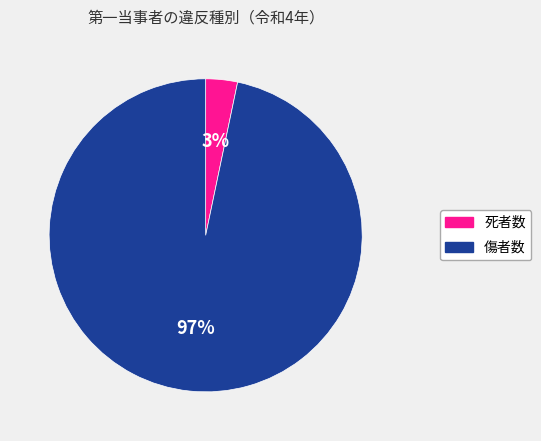

Does any single category account for the majority?

Yes